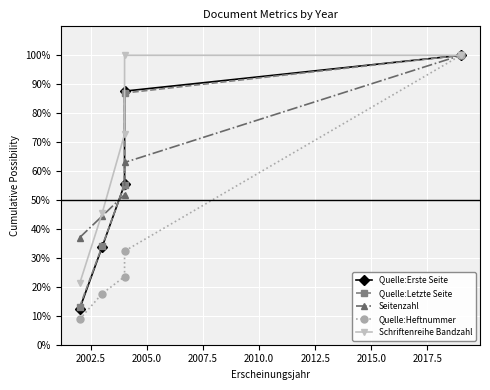

What is the value of the Schriftenreihe Bandzahl point at the 4th from the left?

100.0